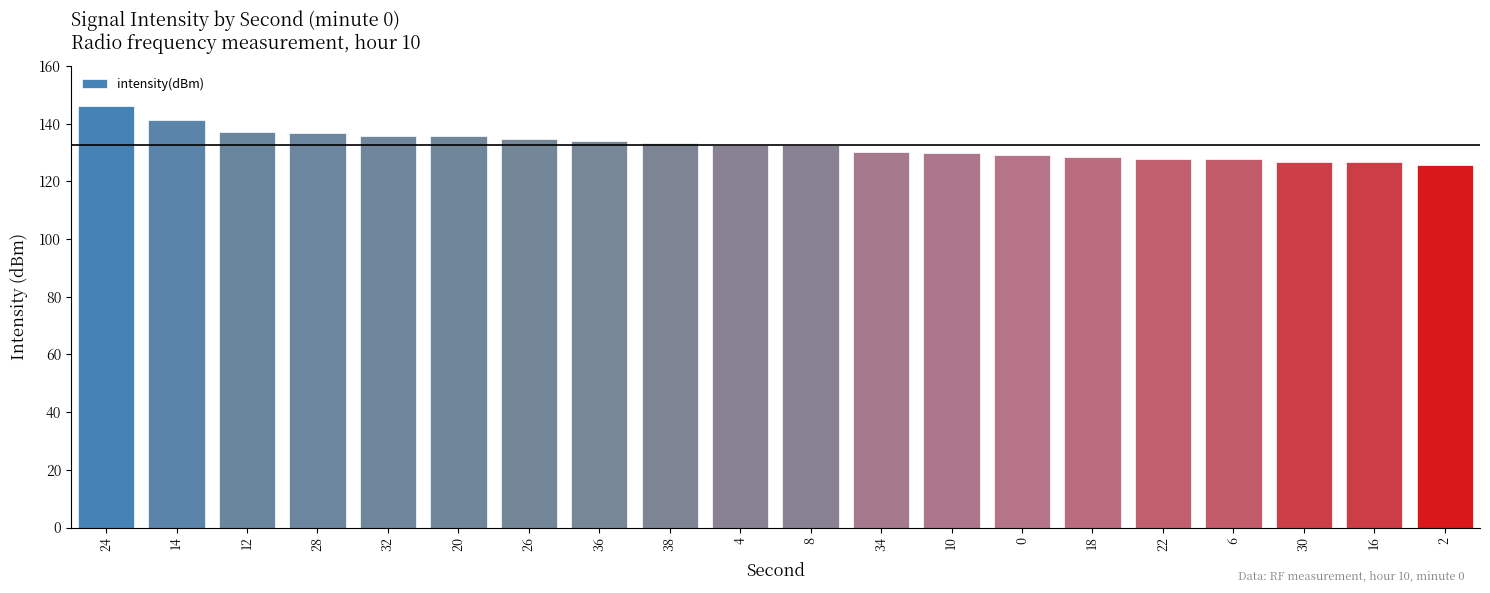

How many data points does each series have?

20